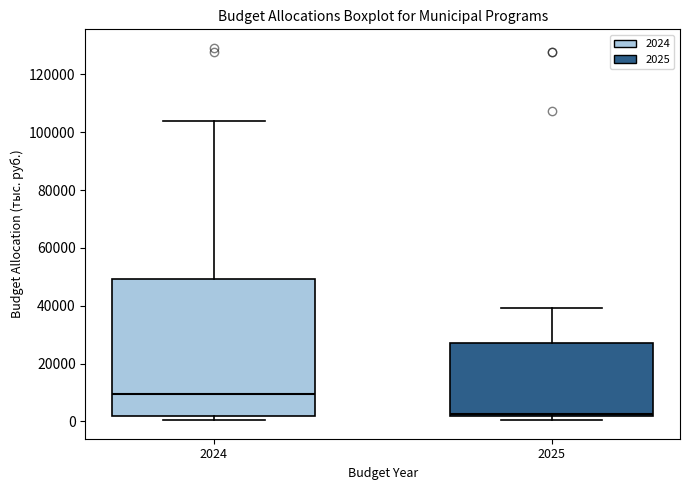

Where is the lower edge of the box at x = 2025 on the y-axis? The values are not printed on the chart, so give them approximately, as read against the axis.

2000